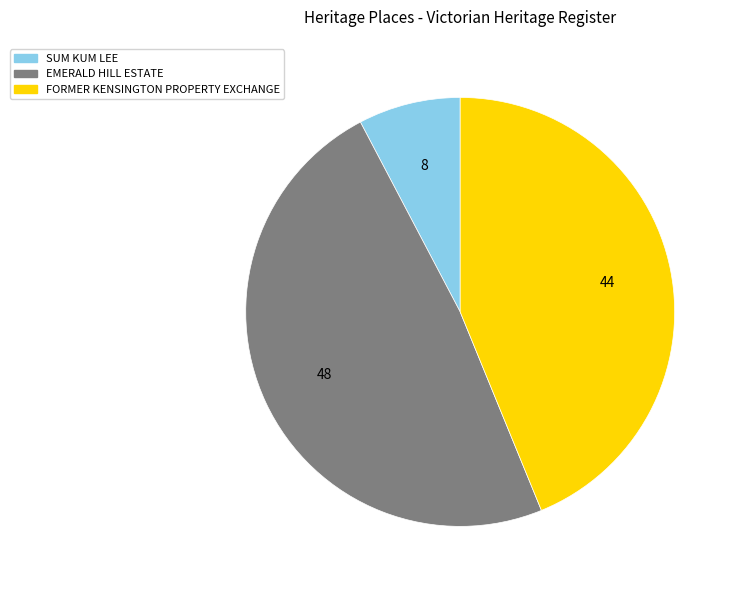

Does any single category account for the majority?

No